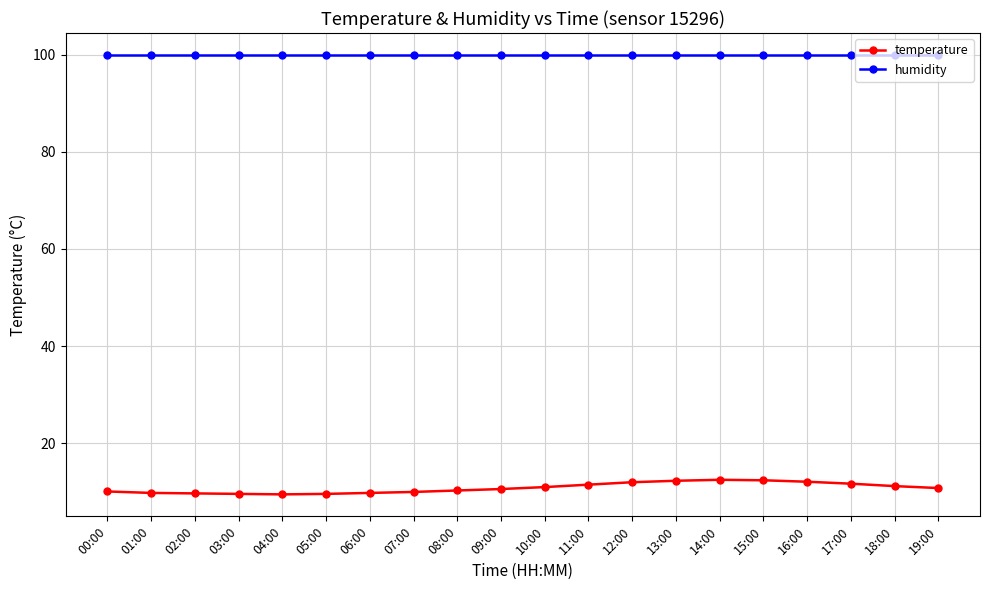

What is the lowest value of the humidity series?

99.9